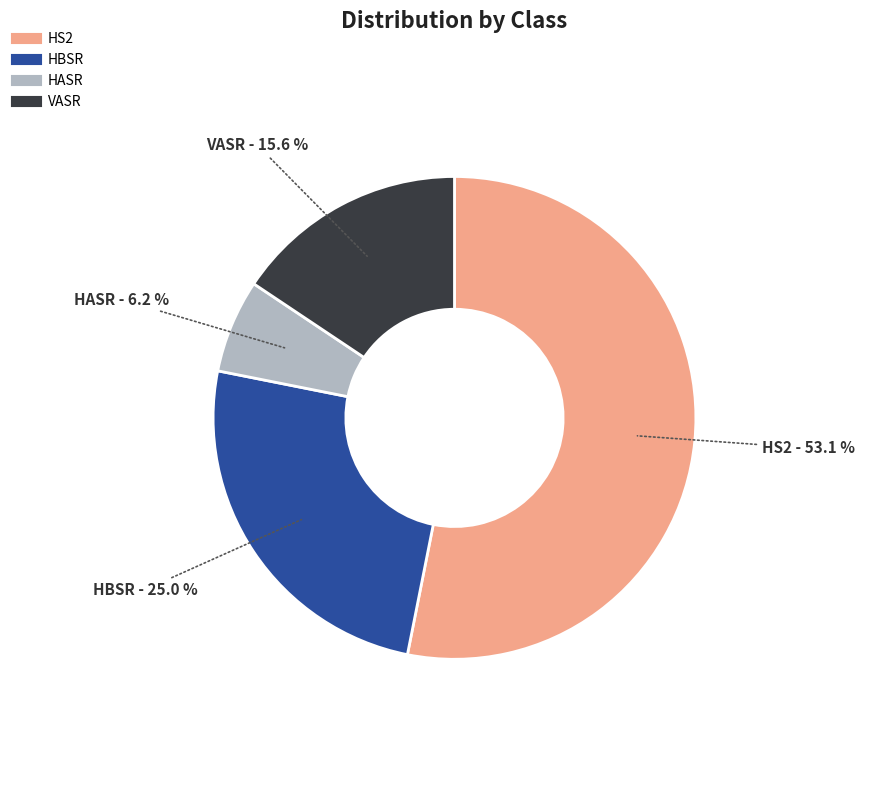

Is there any slice that represents more than half of the pie?

Yes